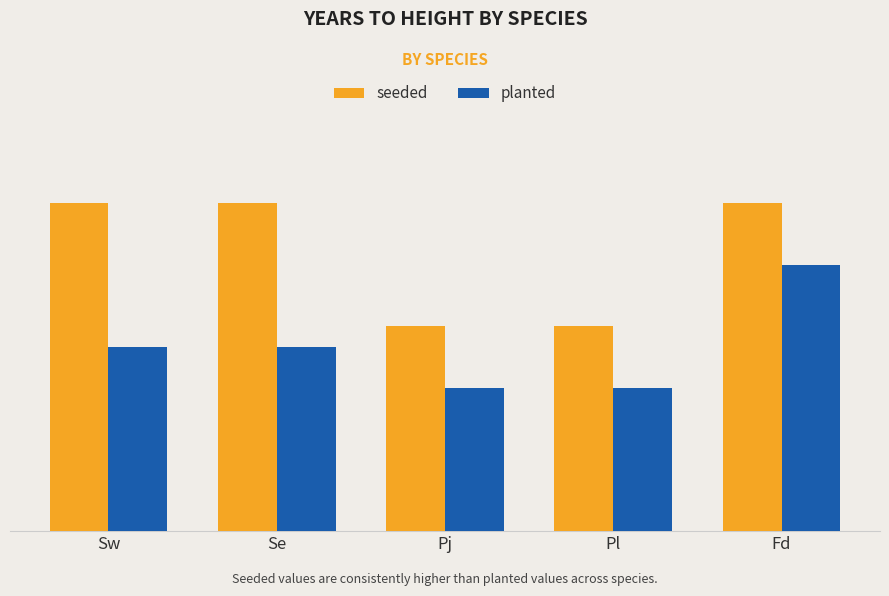

What is the total value across all series at Sw?

12.5